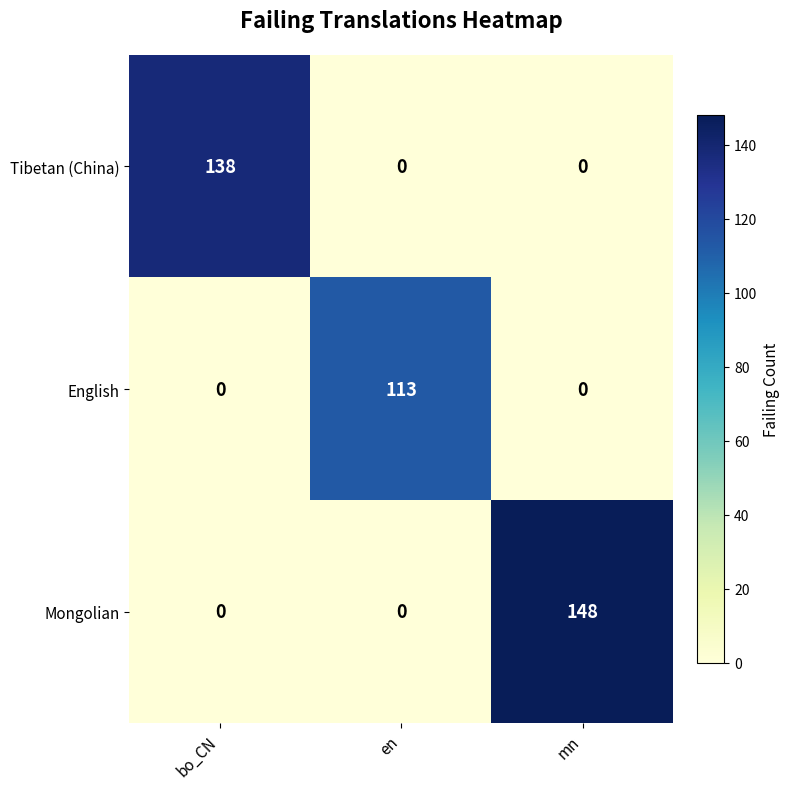

Which series changed the most between bo_CN and mn?

Mongolian